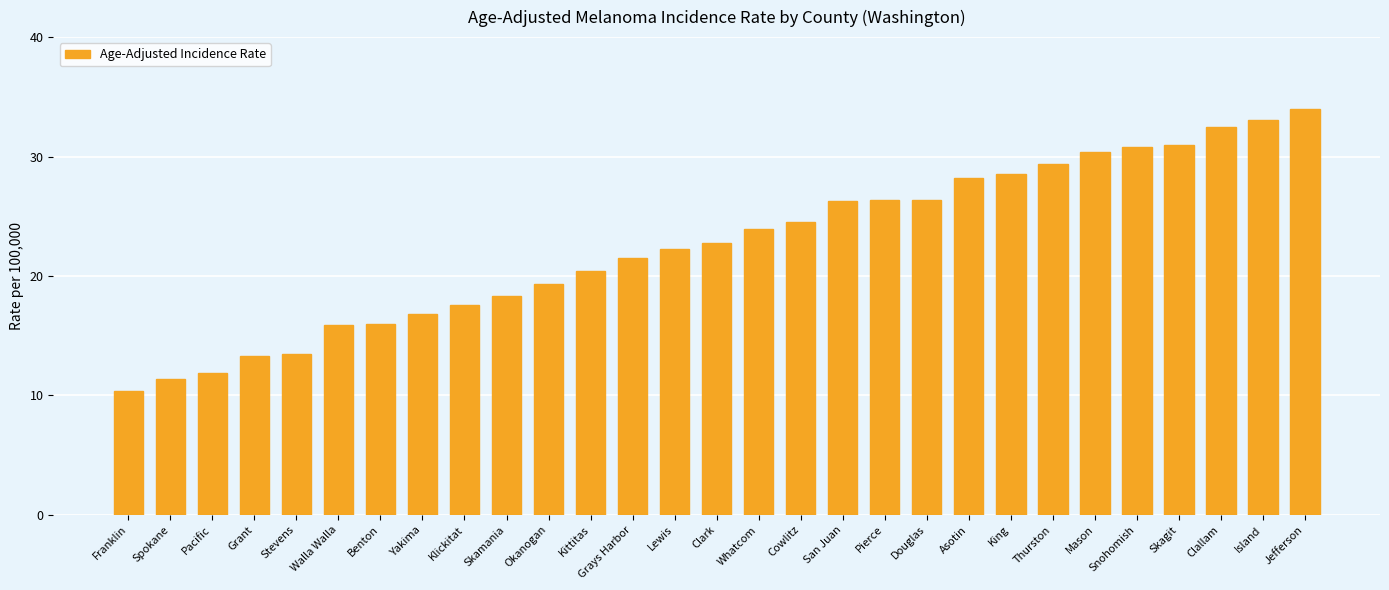

What is the minimum value shown in the chart?

10.4